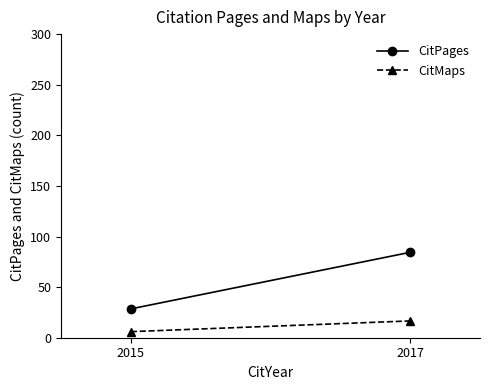

How many lines are shown in the chart?

2